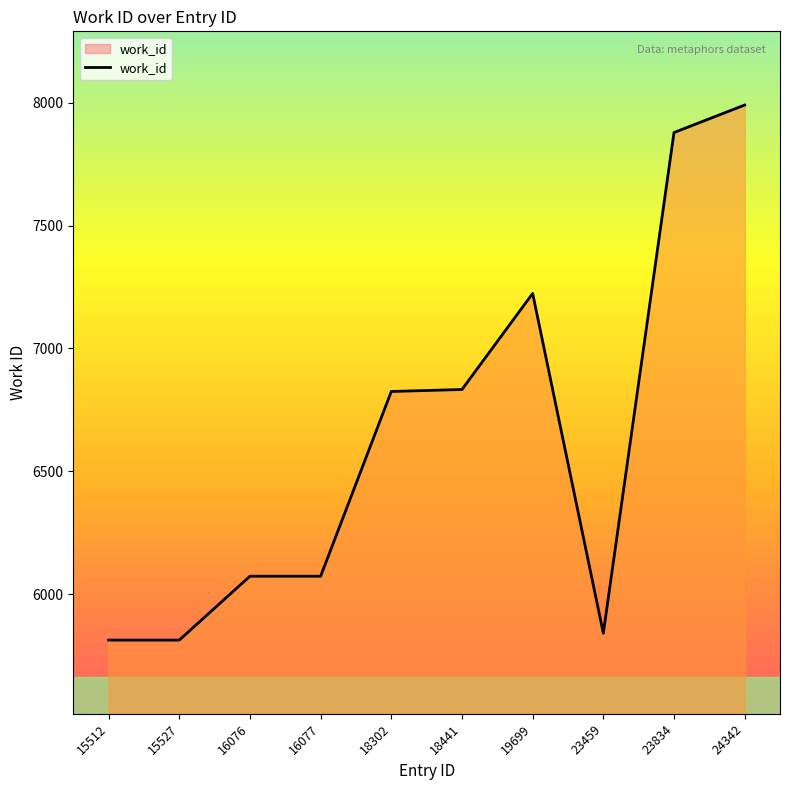

Is it true that the value at 23459 is 1409?

False